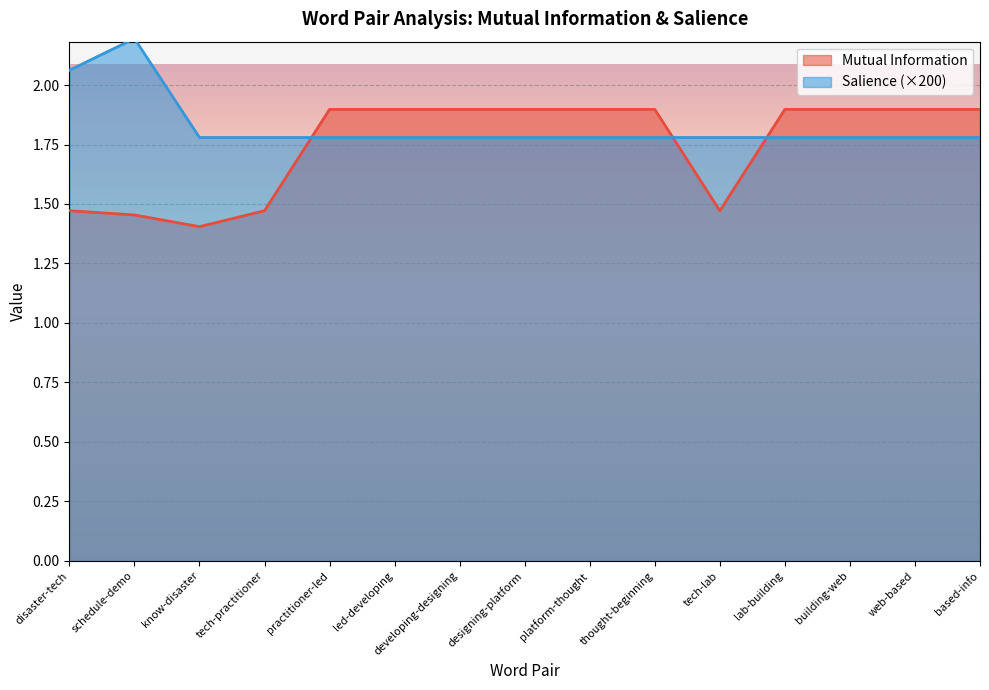

How many interior local valleys does the Mutual Information series have?

2